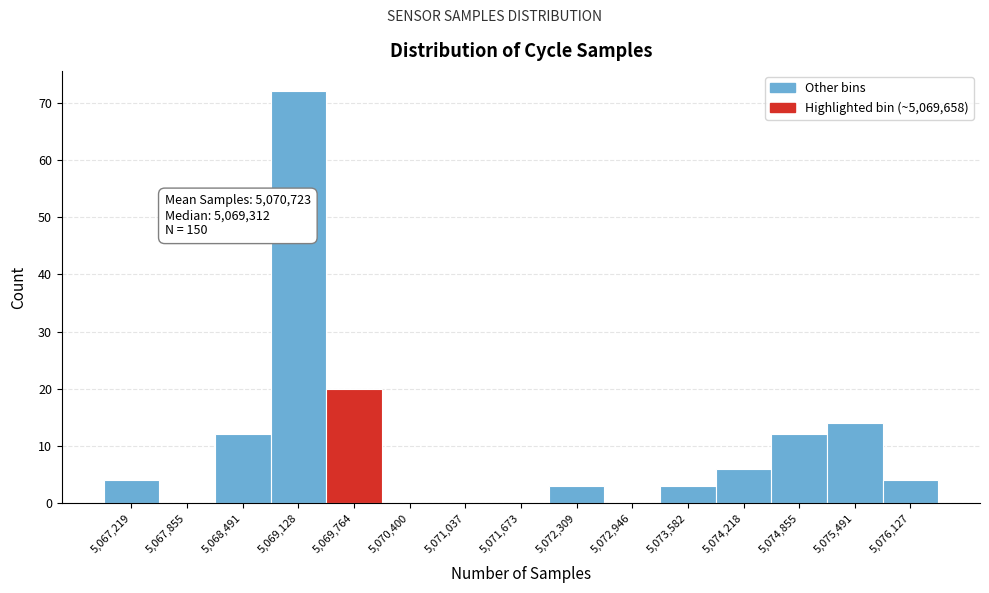

Which range on the x-axis has the tallest bar?

5068800 to 5069400